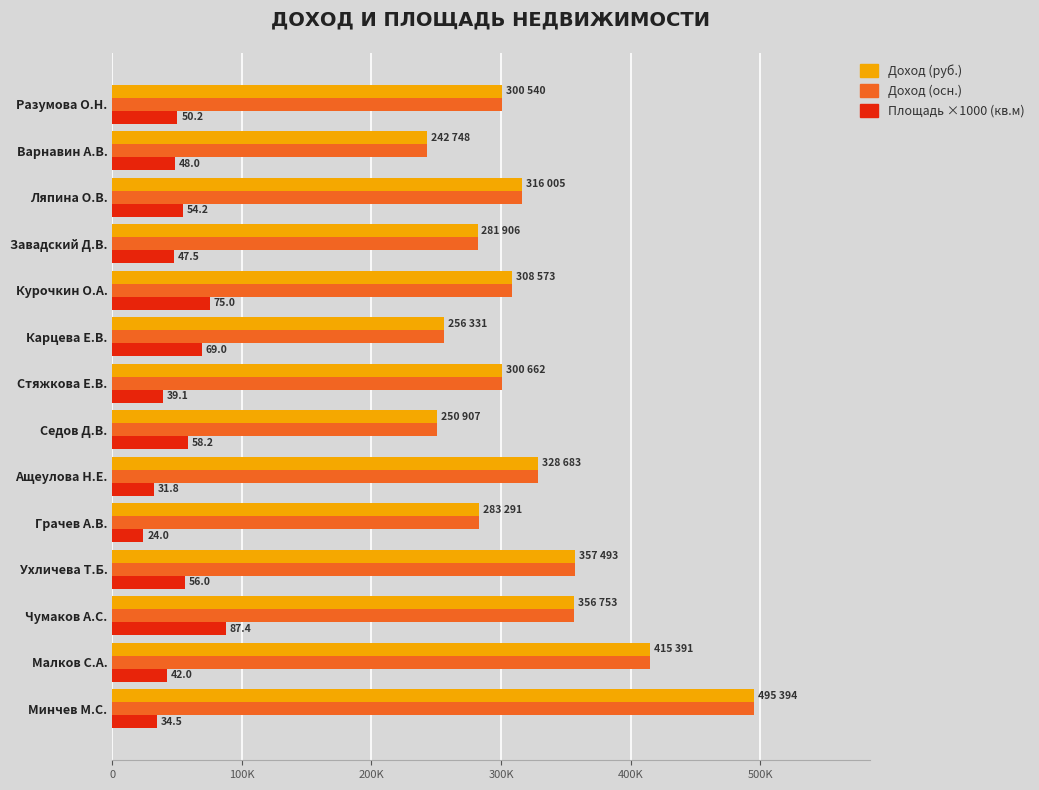

Reading left to right, what are all the values shown in this chart?

Доход (руб.): 495394.0	415391.0	356753.8	357493.0	283291.0	328683.8	250907.0	300662.0	256331.4	308573.0	281906.8	316005.0	242748.0	300540.0
Доход (осн.): 495394.0	415391.0	356753.8	357493.0	283291.0	328683.8	250907.0	300662.0	256331.4	308573.0	281906.8	316005.0	242748.0	300540.0
Площадь ×1000 (кв.м): 34500.0	42000.0	87400.0	56000.0	24000.0	31800.0	58200.0	39100.0	69000.0	75000.0	47500.0	54200.0	48000.0	50200.0